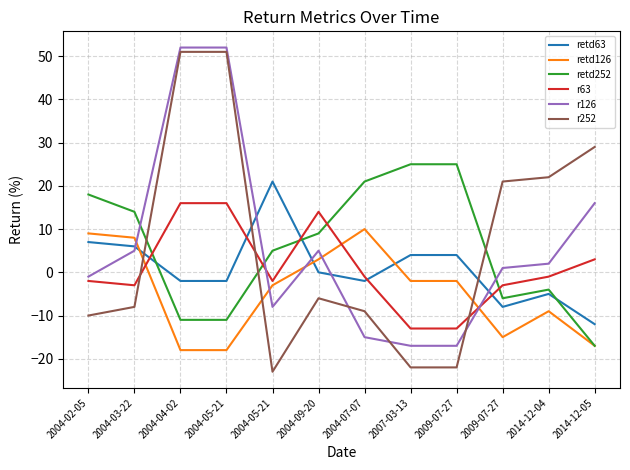

Does the chart display data point markers on the line(s)?

No